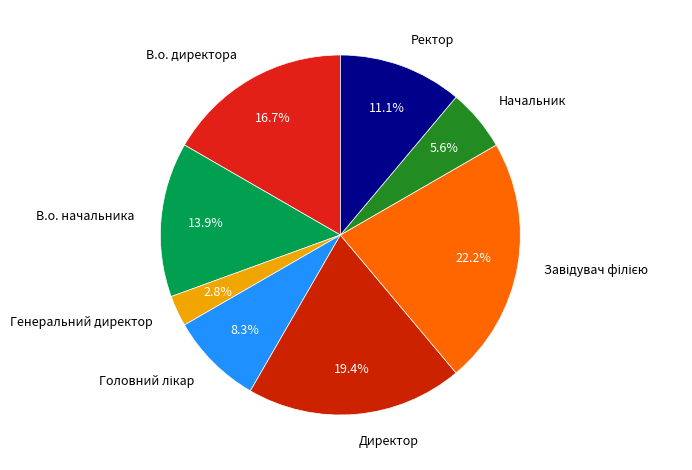

Does Генеральний директор represent more than half of the total?

No